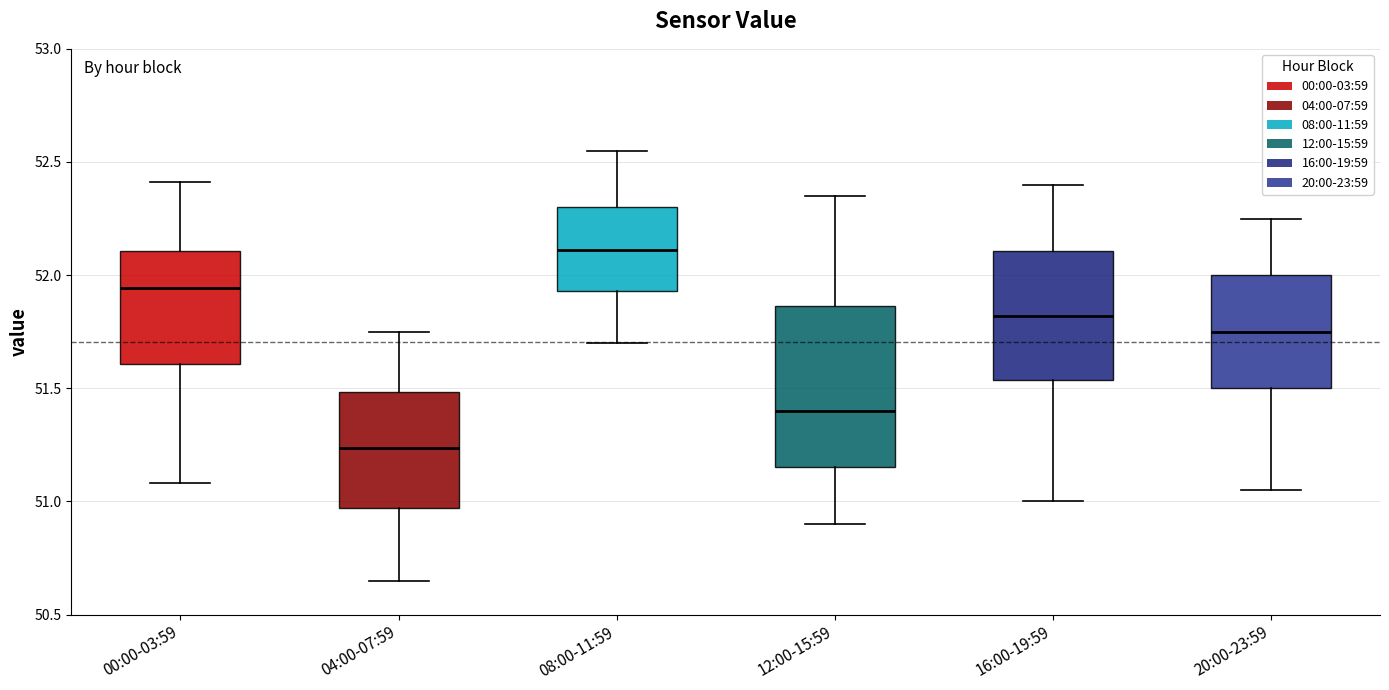

Which box is the tallest, from its lower edge to its upper edge?

12:00-15:59